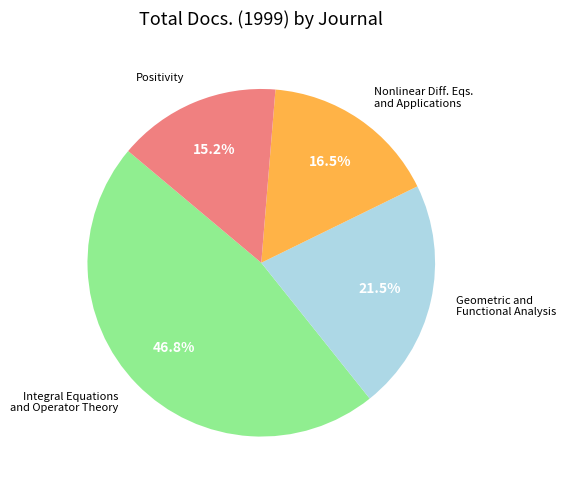

Is there a majority slice in this chart?

No